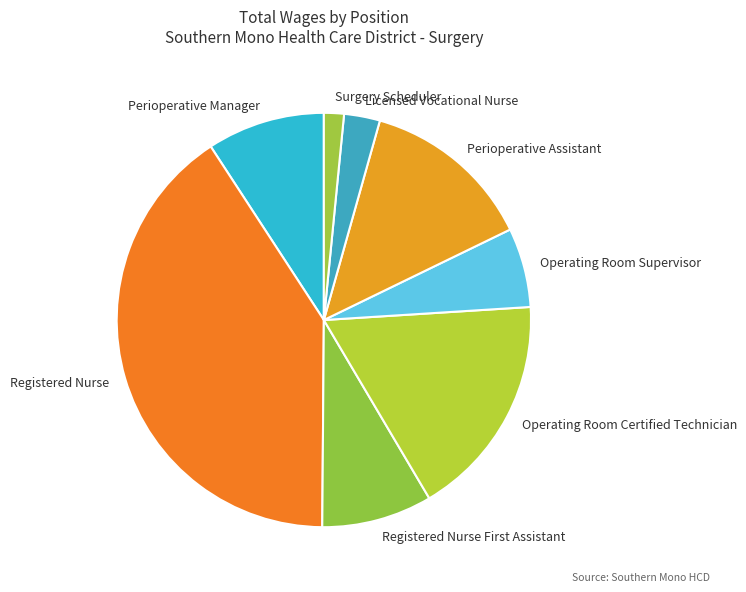

Count the number of slices in the pie.

8